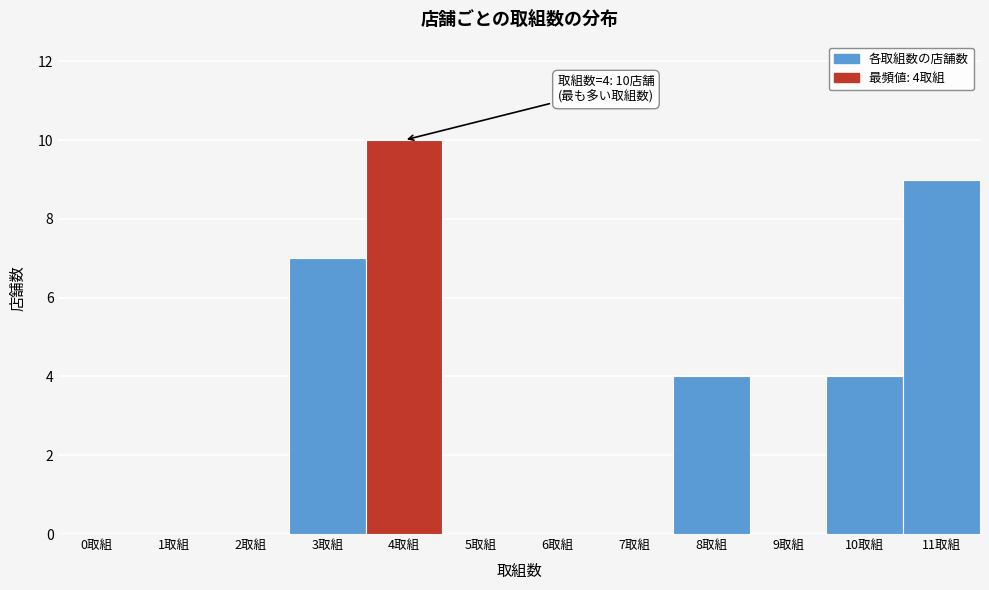

Reading left to right, list all the values displayed in this chart.

0取組=0	1取組=0	2取組=0	3取組=7	4取組=10	5取組=0	6取組=0	7取組=0	8取組=4	9取組=0	10取組=4	11取組=9